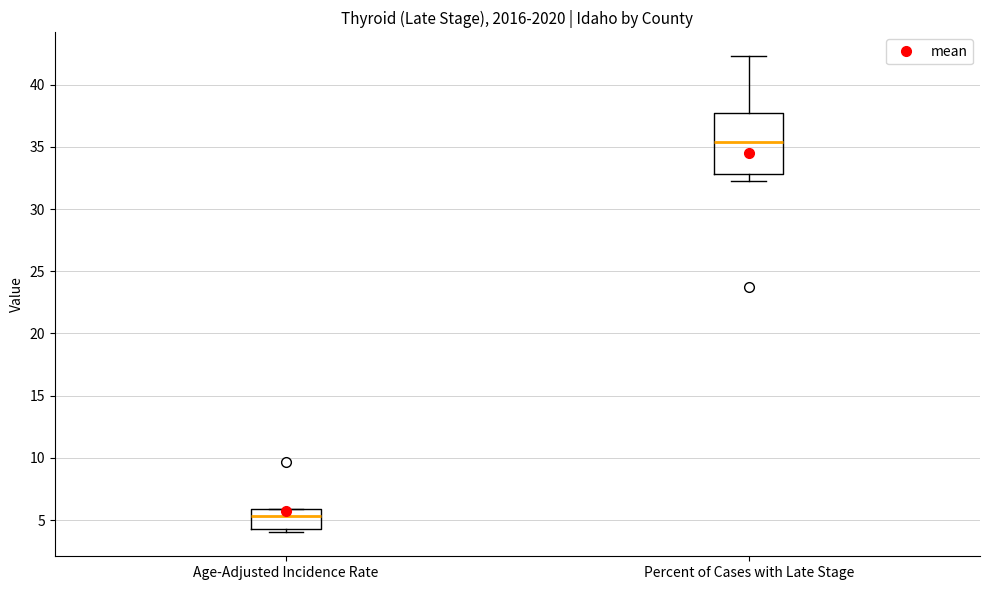

Where is the upper edge of the box for Age-Adjusted Incidence Rate on the y-axis? The values are not printed on the chart, so give them approximately, as read against the axis.

6.0